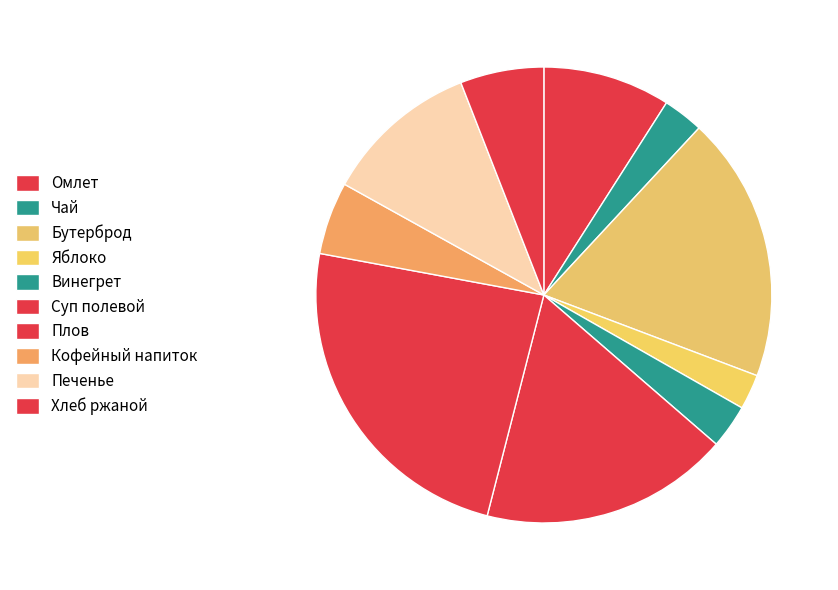

Approximately how many times larger is the value at Плов compared to Омлет?

2.6